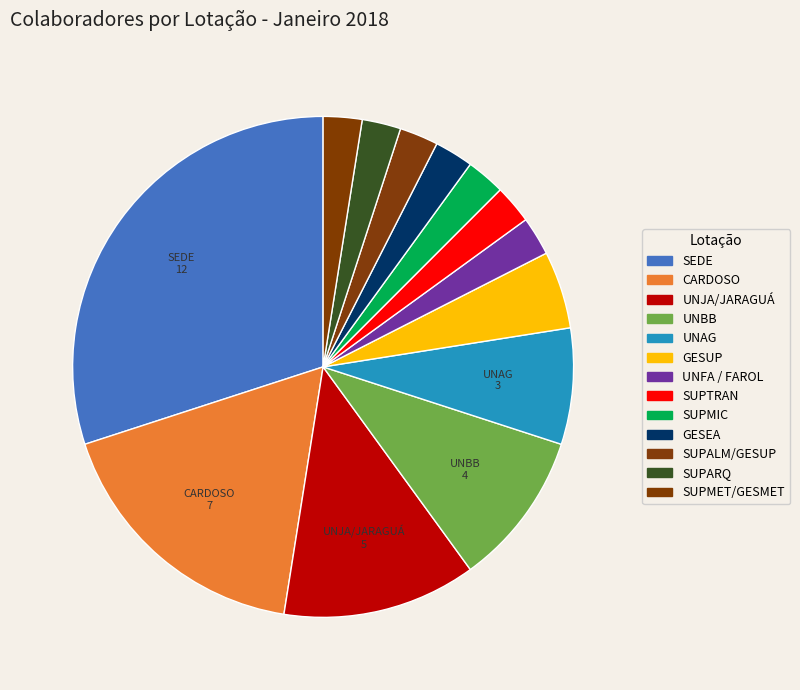

Rank the categories by value from lowest to highest.

UNFA / FAROL, SUPTRAN, SUPMIC, GESEA, SUPALM/GESUP, SUPARQ, SUPMET/GESMET, GESUP, UNAG, UNBB, UNJA/JARAGUÁ, CARDOSO, SEDE